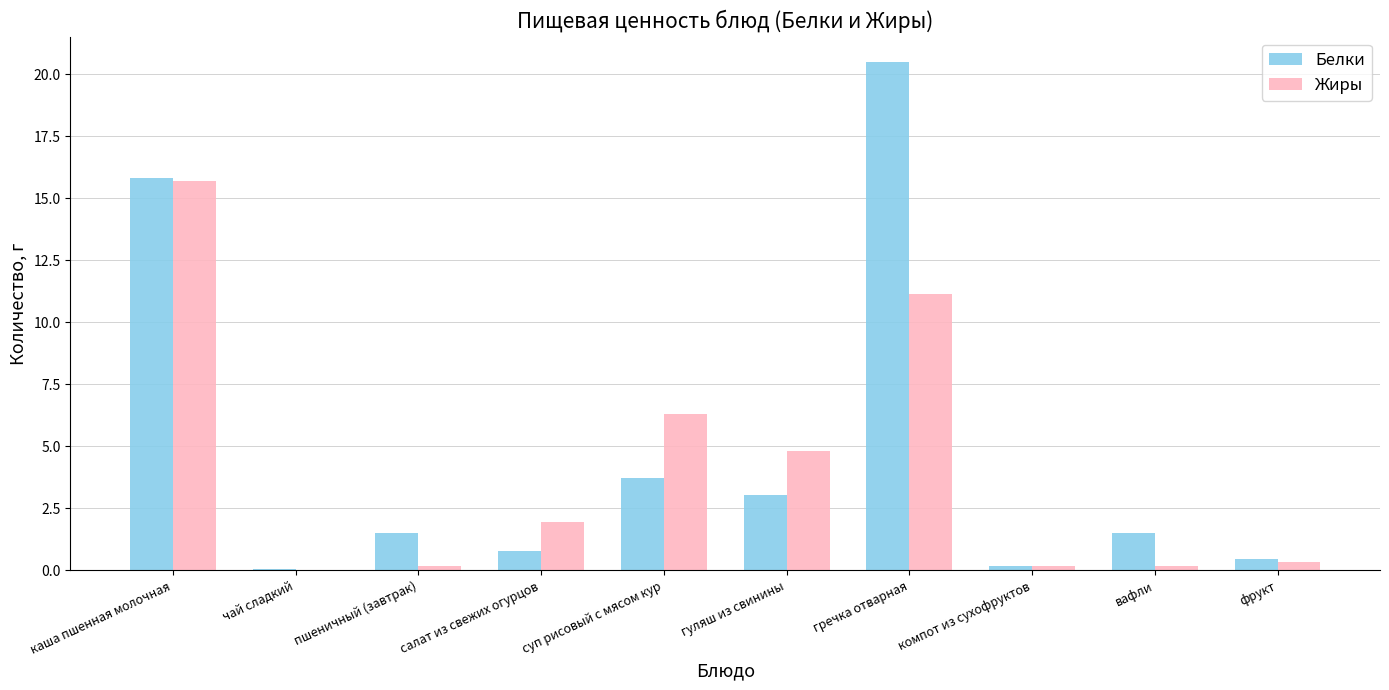

What are all the series names shown in the legend?

Белки, Жиры